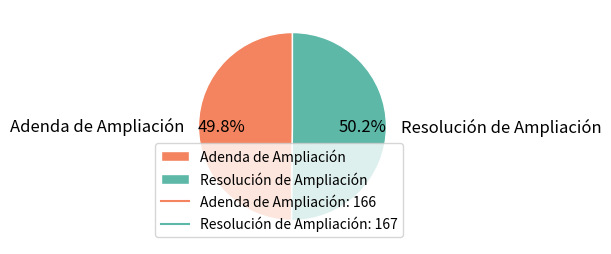

Is there a majority slice in this chart?

Yes